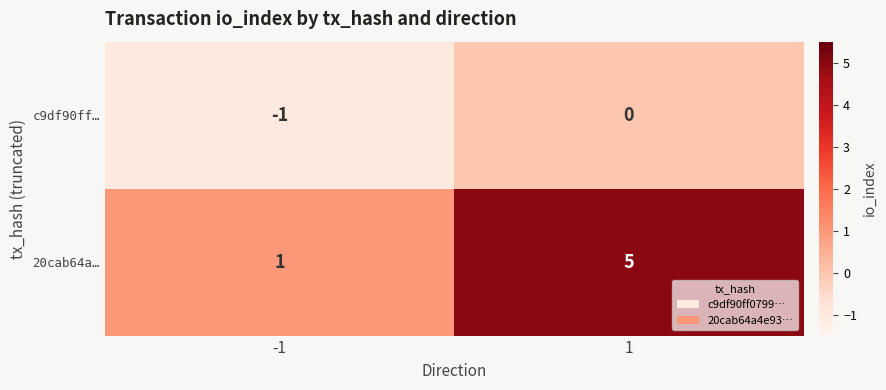

Read the 20cab64a… value at 1.

5